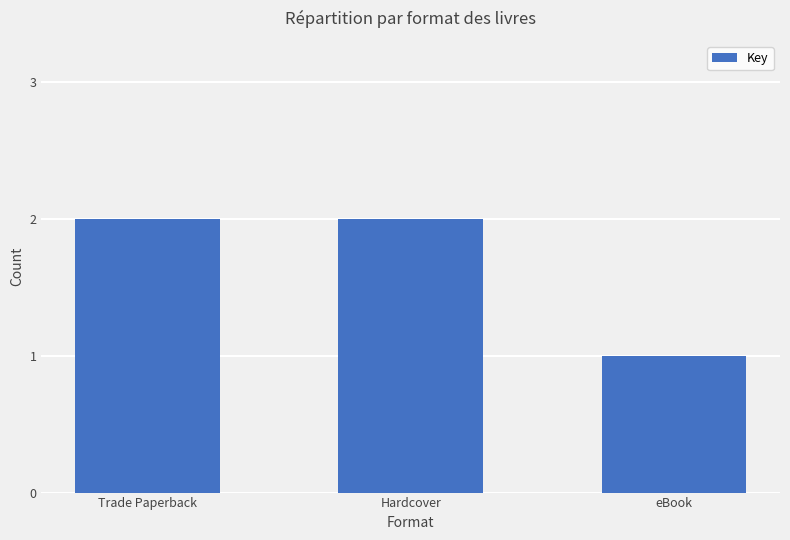

Between Trade Paperback and eBook, which is larger?

Trade Paperback